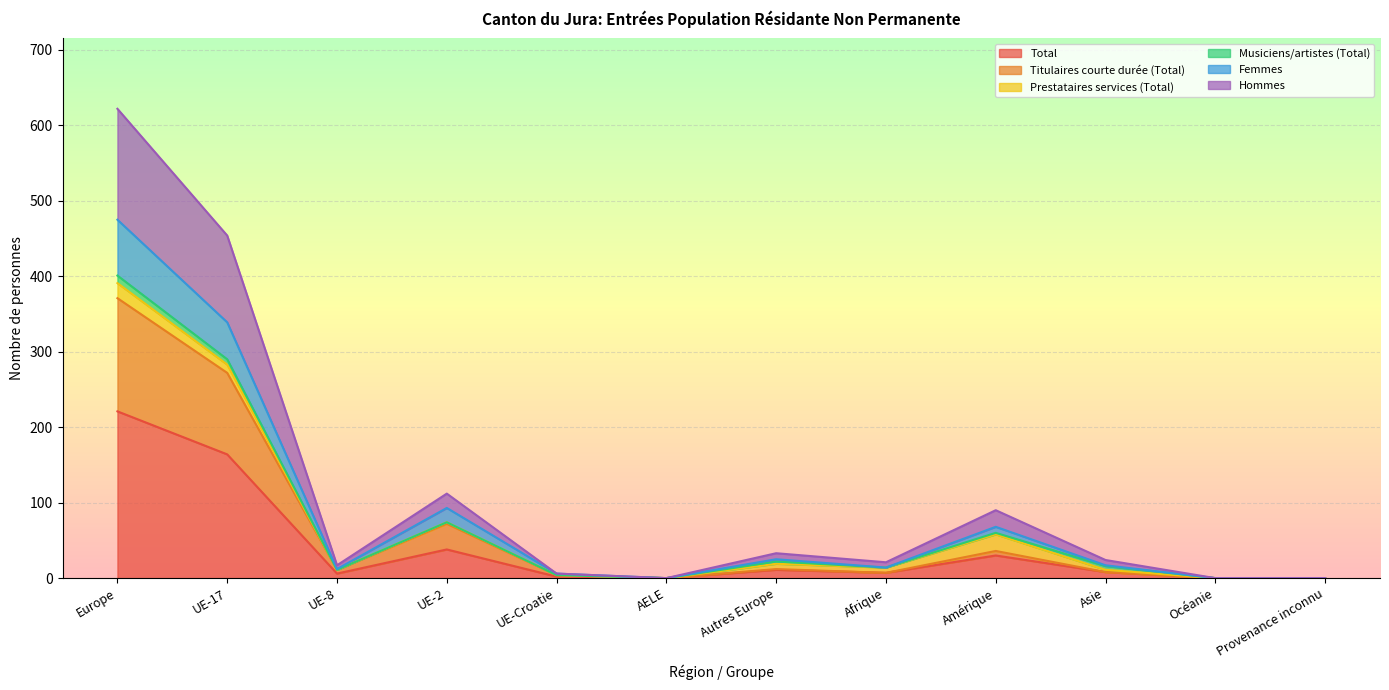

The Total series shows 30 at Amérique. True or false?

True